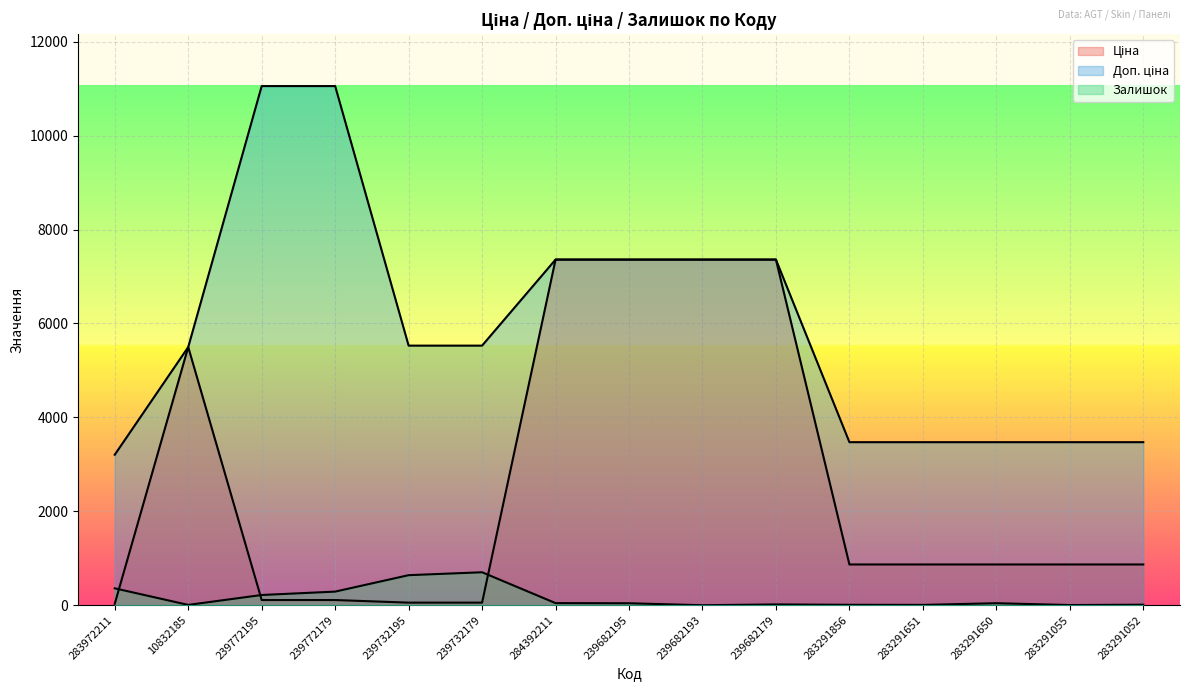

Does the chart display data point markers on the line(s)?

No